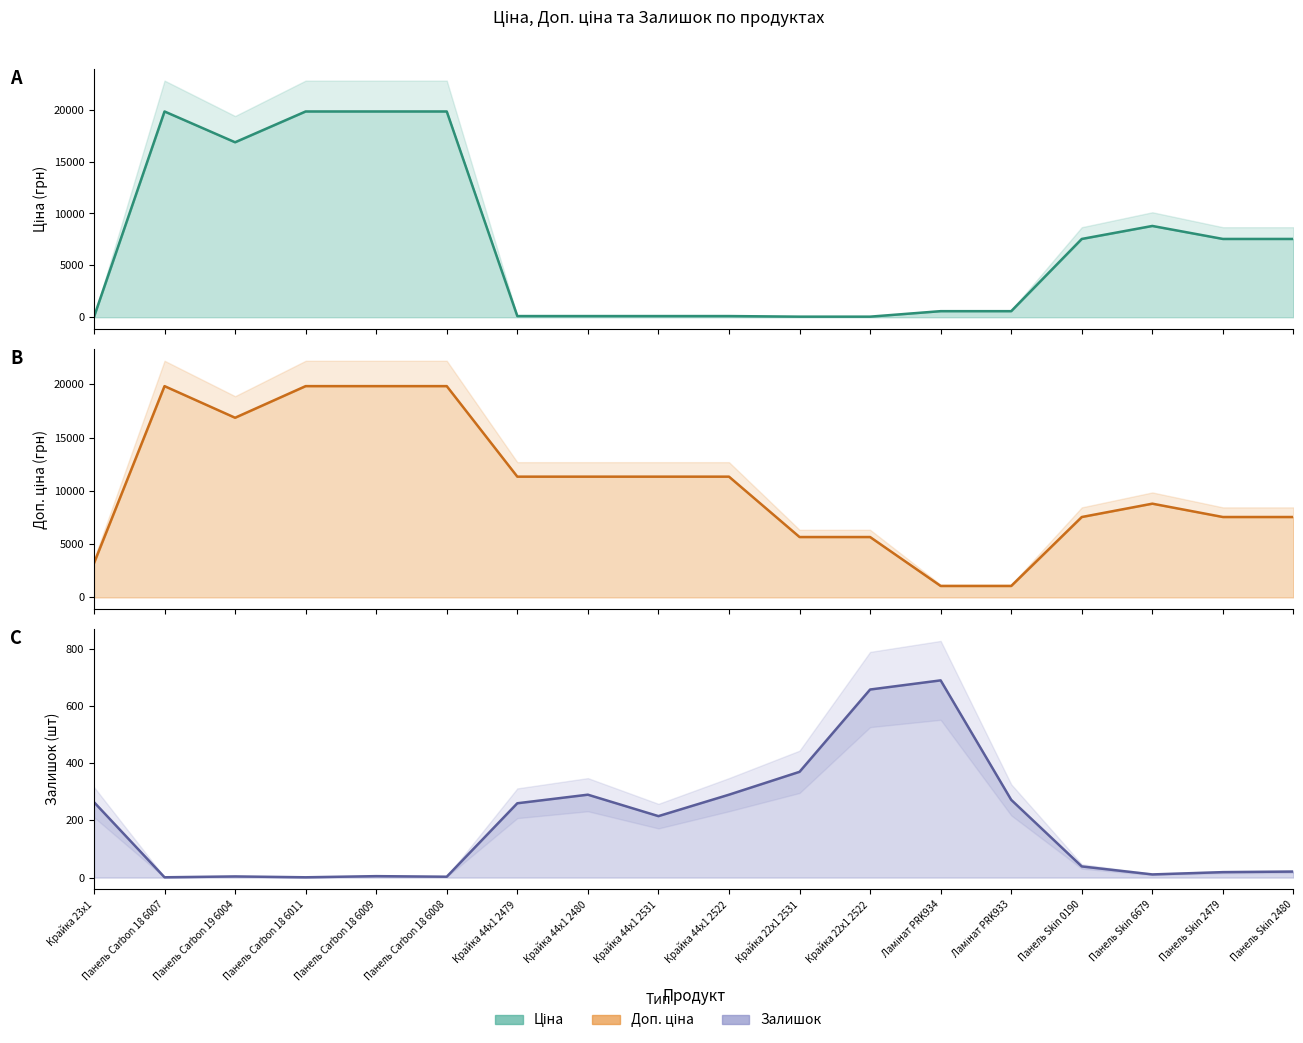

How many interior local valleys does the Залишок series have?

5